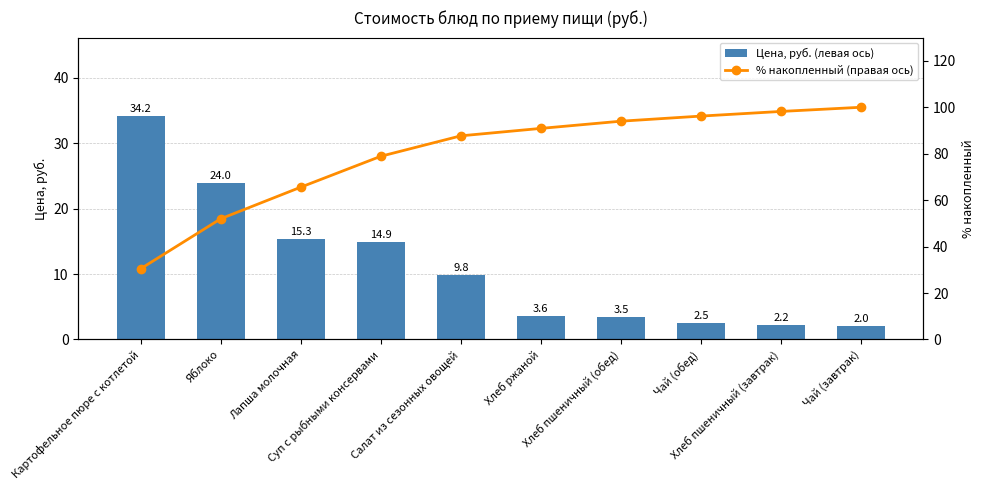

The % накопленный (правая ось) series shows 149.8 at Салат из сезонных овощей. True or false?

False